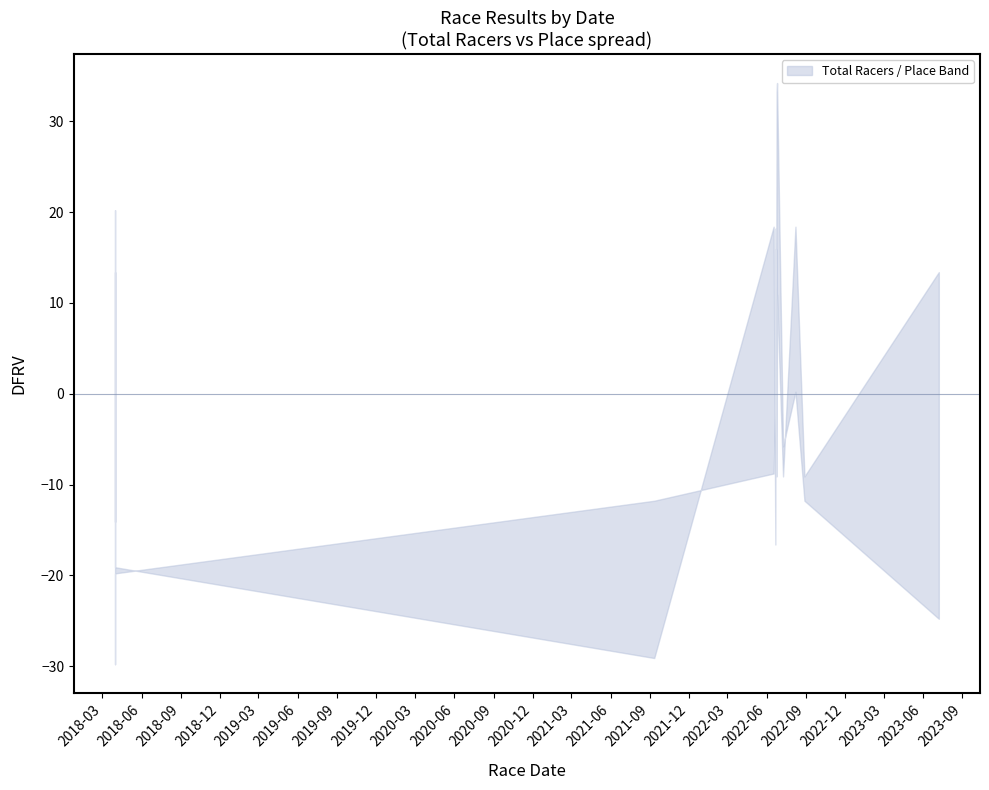

The points series shows 593.3 at 9. True or false?

False